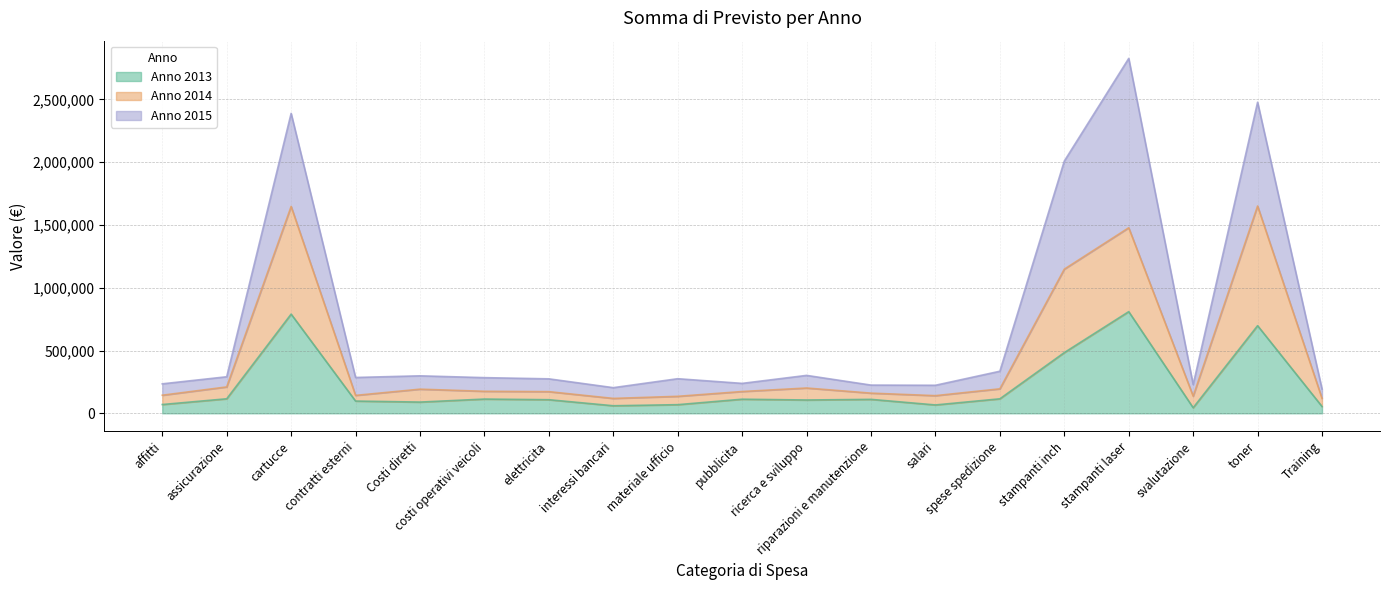

At which category does Anno 2013 reach its first local peak?

cartucce